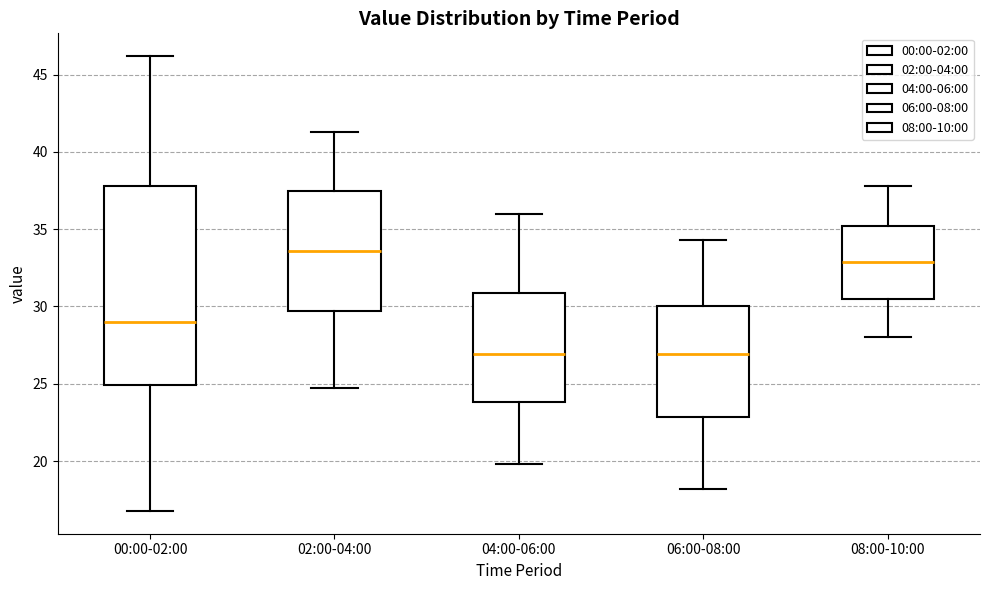

Reading left to right, transcribe this box plot: for each box, give where its median line is, the range the box spans, and where its two whiskers end, as read against the y-axis. The values are not printed on the chart, so give them approximately, as read against the axis.

00:00-02:00: median 29.0, box 25.0 to 38.0, whiskers 17.0 to 46.0
02:00-04:00: median 33.5, box 29.5 to 37.5, whiskers 24.5 to 41.5
04:00-06:00: median 27.0, box 24.0 to 31.0, whiskers 20.0 to 36.0
06:00-08:00: median 27.0, box 23.0 to 30.0, whiskers 18.0 to 34.5
08:00-10:00: median 33.0, box 30.5 to 35.0, whiskers 28.0 to 38.0